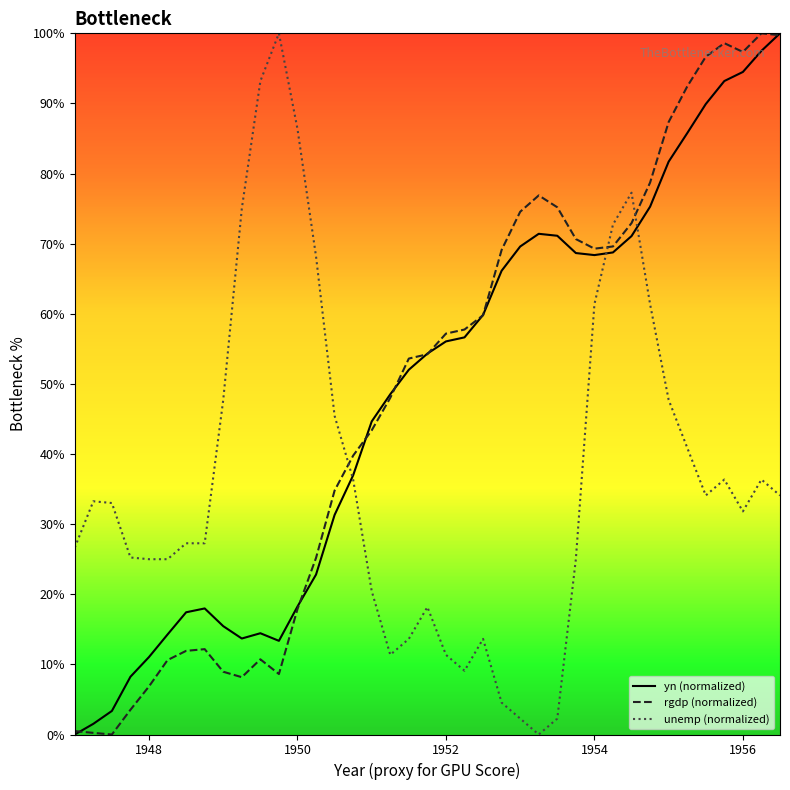

How many intersections are there between unemp (normalized) and rgdp (normalized)?

3